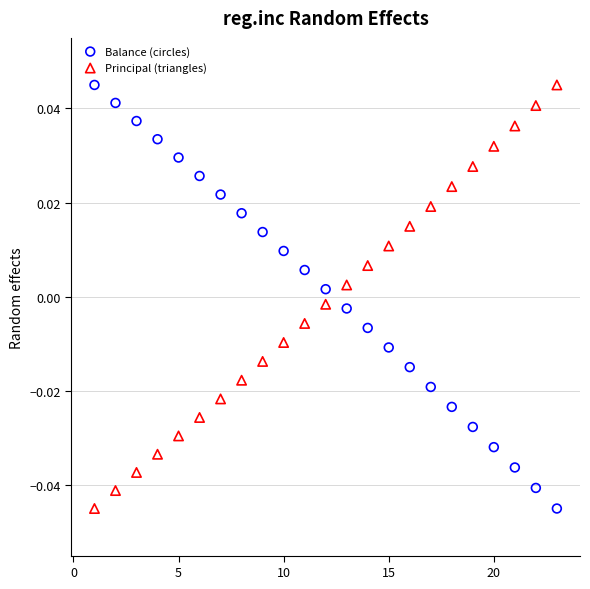

What is the X range (max minus min) for the scatter plot?

22.0